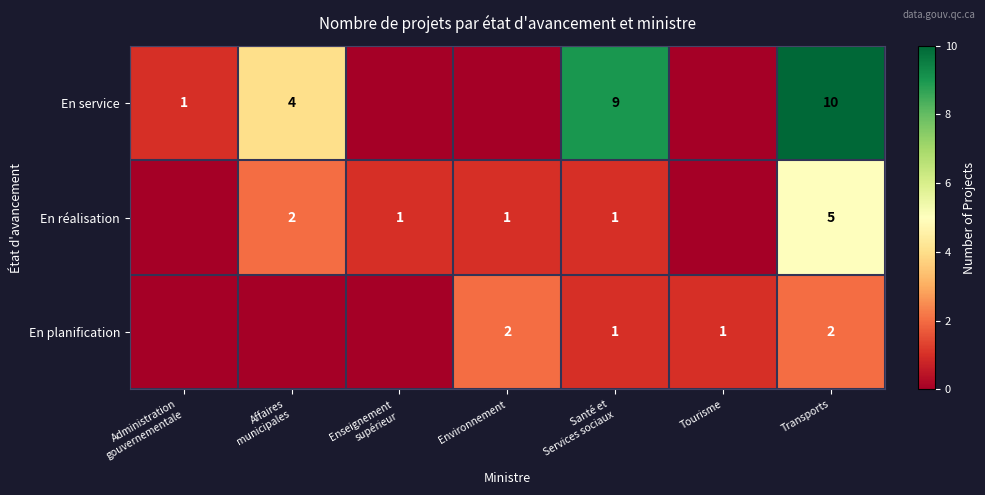

The value of En planification at Transports is 2. True or false?

True